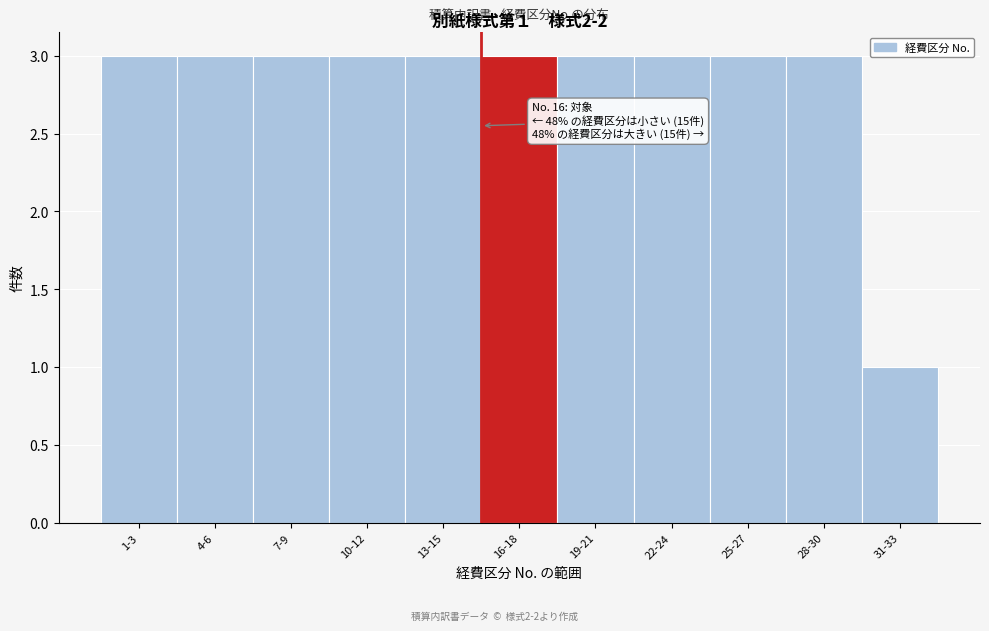

Reading left to right, extract all data points from this chart.

3	3	3	3	3	3	3	3	3	3	1